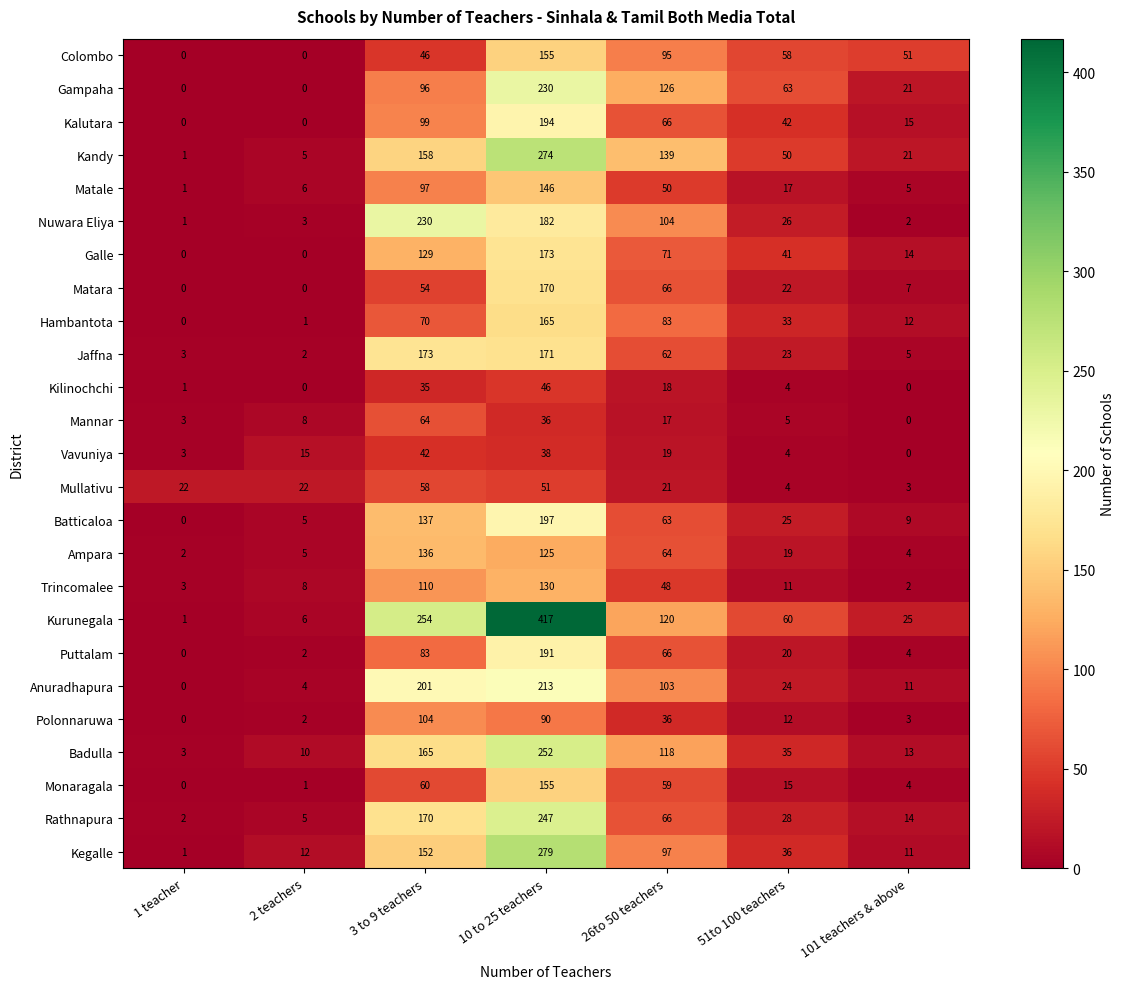

How many categories are shown in the chart?

7